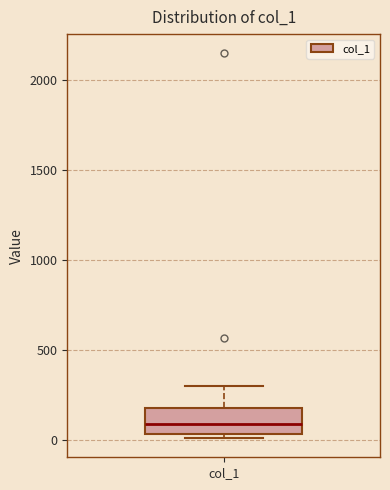

Read this box plot against the y-axis: the position of the median line, the range covered by the box, and the ends of both whiskers. The values are not printed on the chart, so give them approximately, as read against the axis.

median 100, box 50 to 200, whiskers 0 to 300